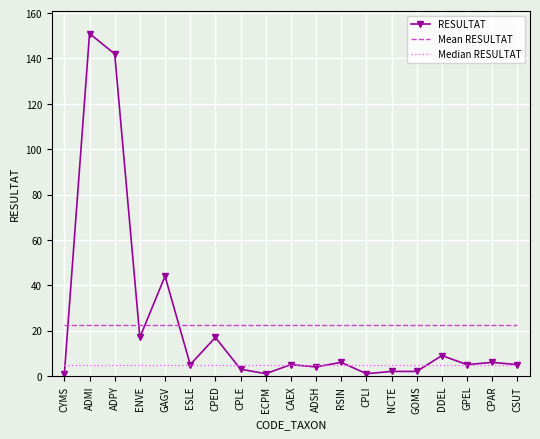

Rank the series by their maximum value, from highest to lowest.

RESULTAT, Mean RESULTAT, Median RESULTAT